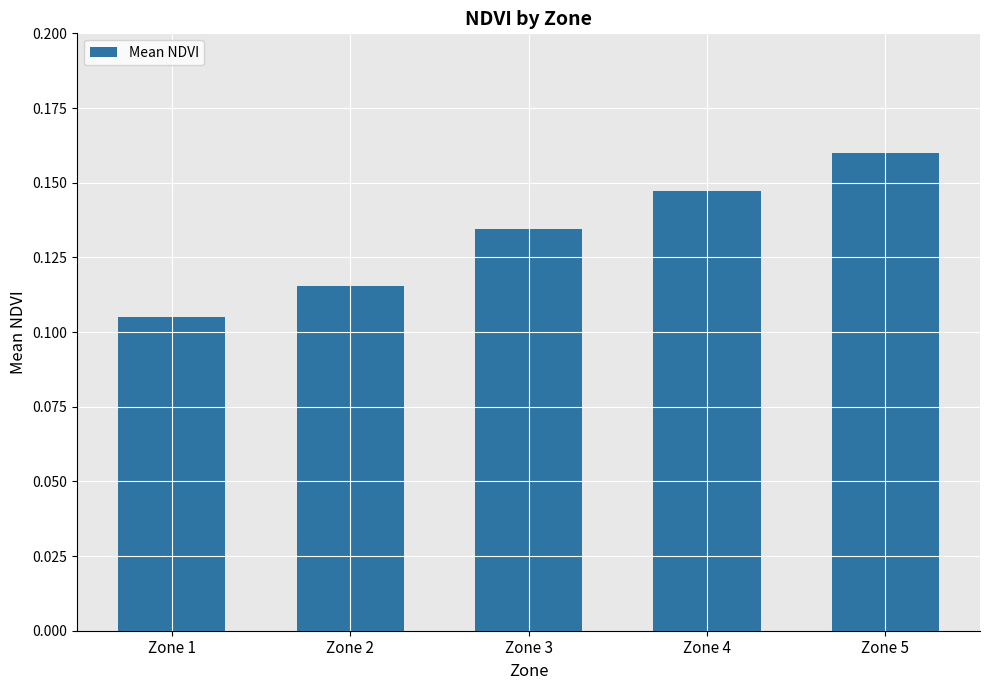

Which category has the lowest value across all series?

Zone 1